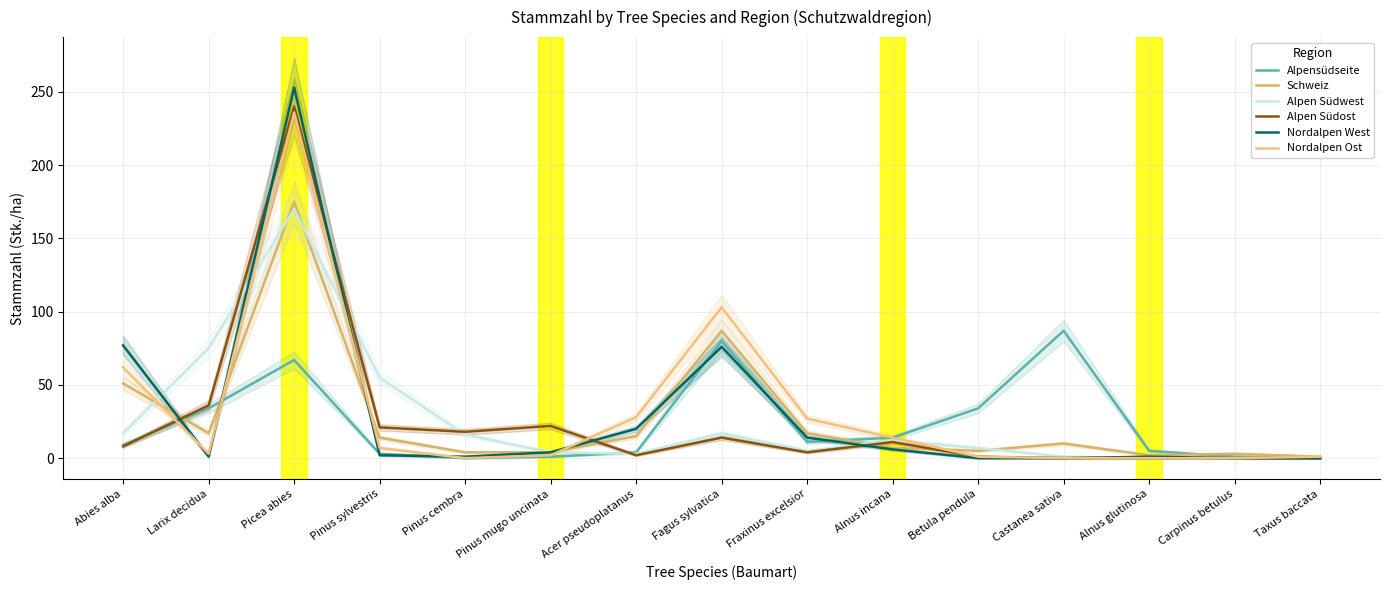

At which label is Nordalpen West closest to 126?

Abies alba